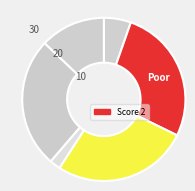

Count the number of slices in the pie.

6